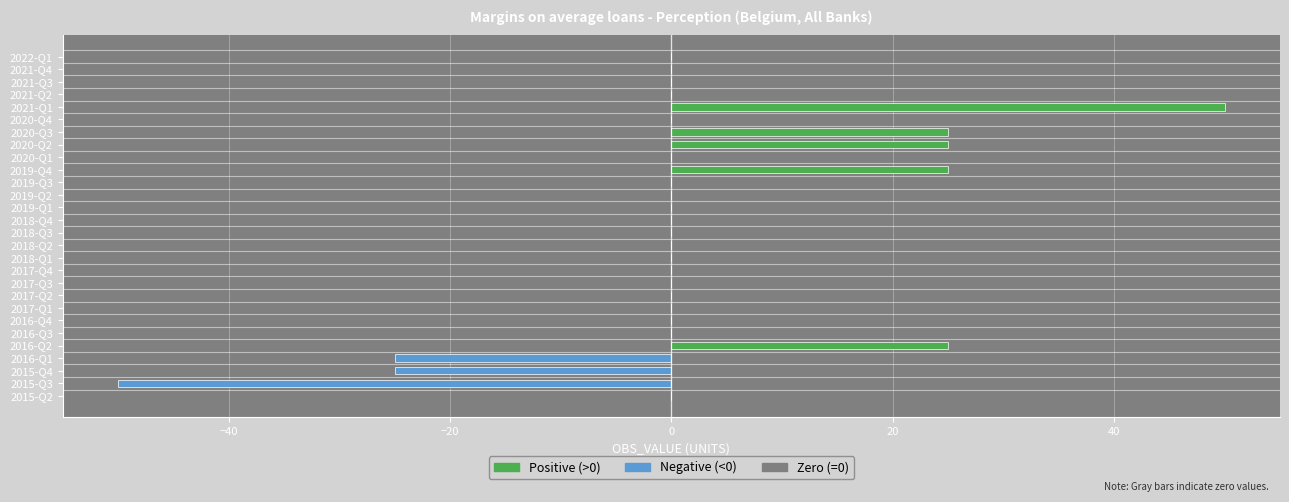

Which series changed the most between 2019-Q2 and 2020-Q2?

Positive (>0)